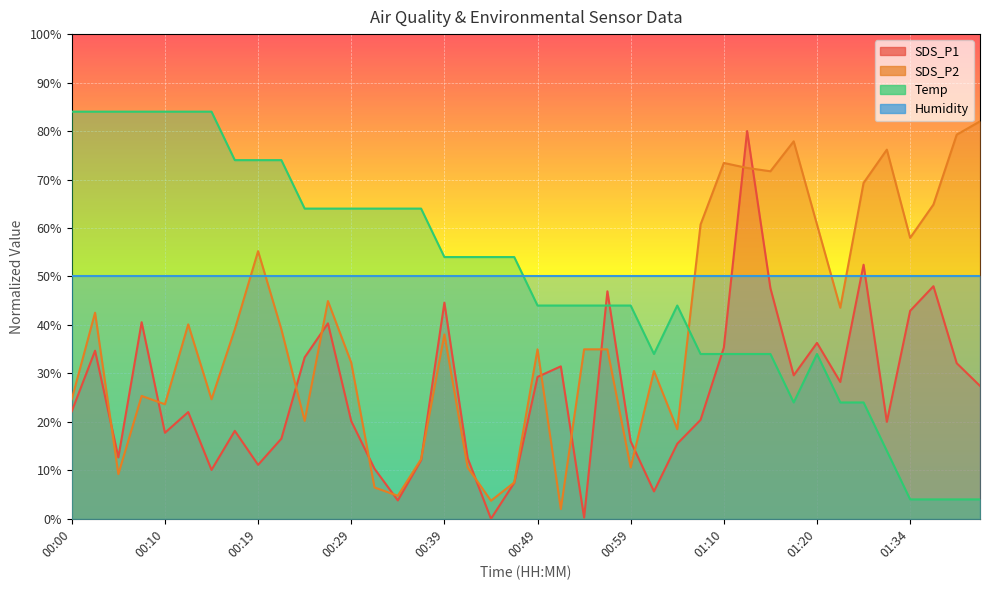

How many interior local peaks does the SDS_P2 series have?

11